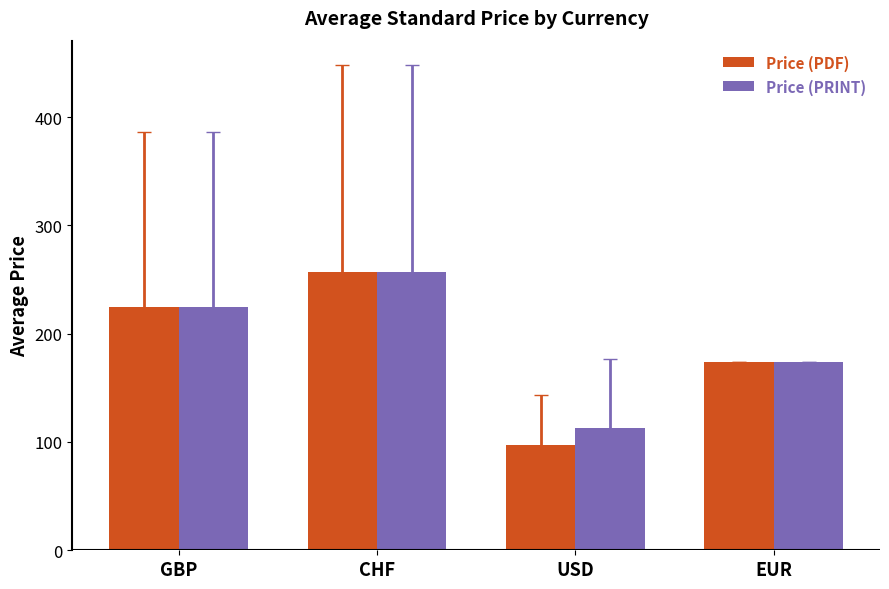

What is the sum of the Price (PDF) values at CHF and GBP?

481.8